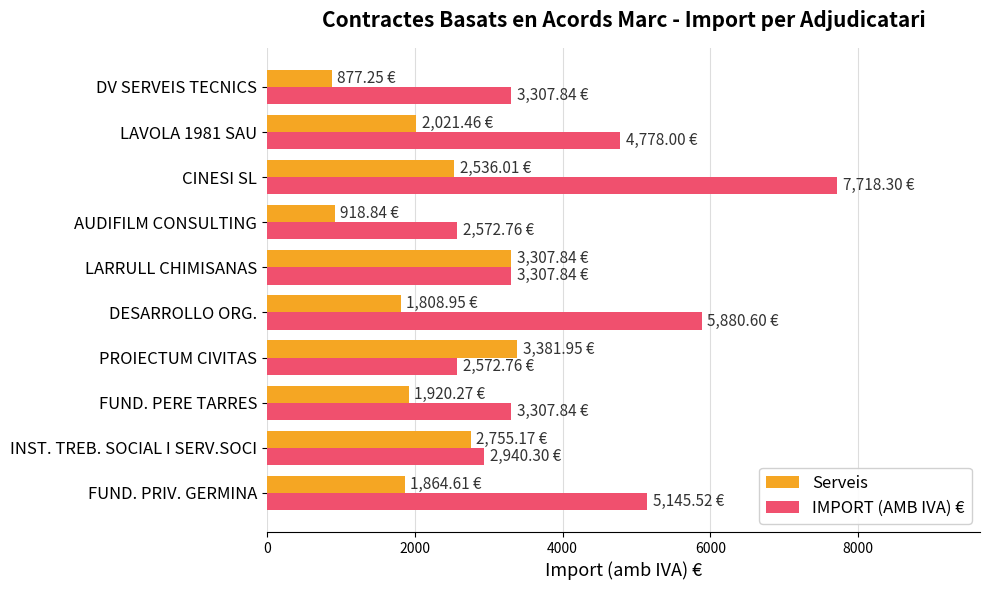

At how many categories does at least one series exceed 6200?

1